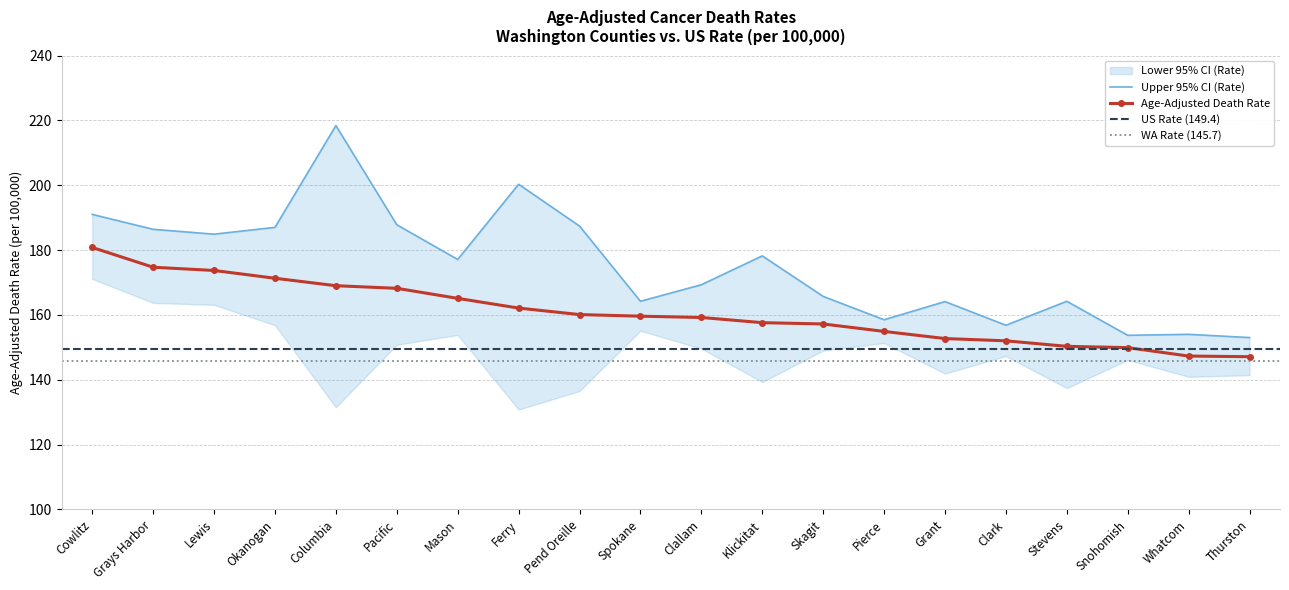

What is the value of the Age-Adjusted Death Rate point at the 15th from the left?

152.7